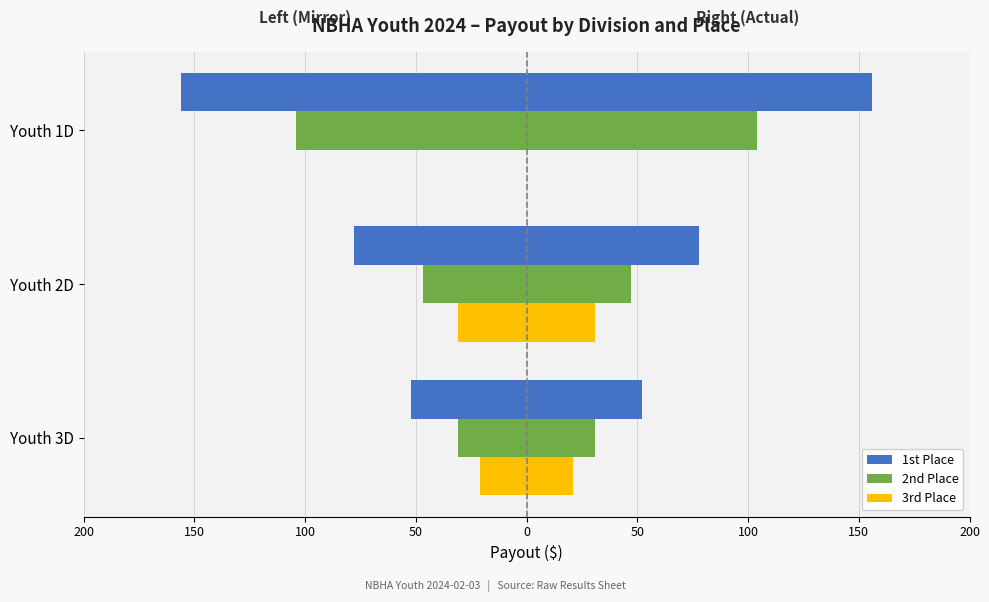

What value does the 2nd Place series have at Youth 1D?

-104